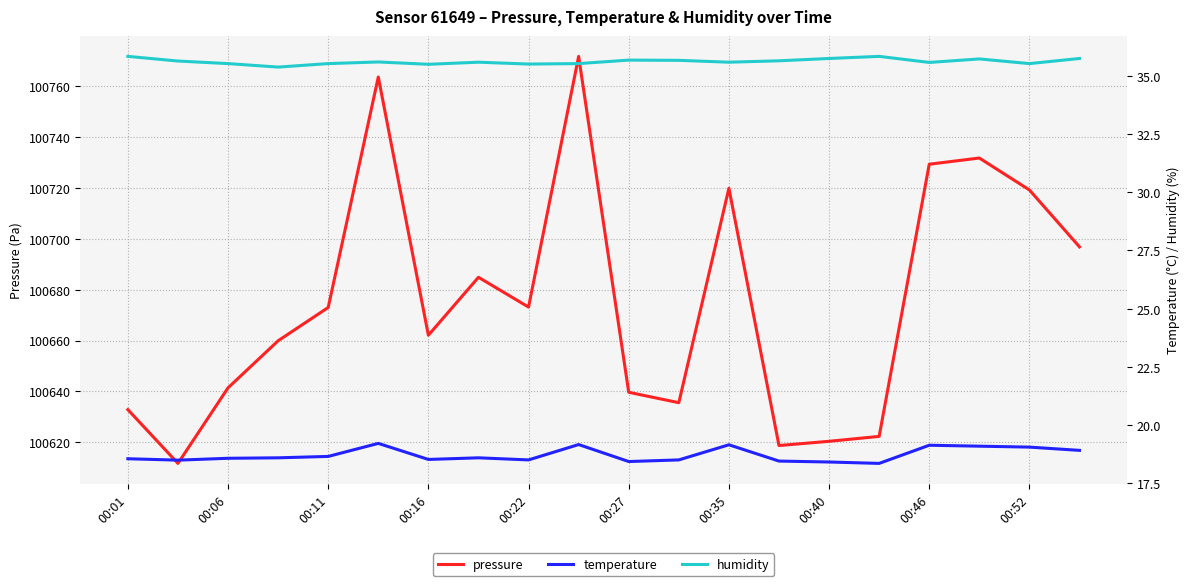

What is the minimum value for pressure?

100611.7